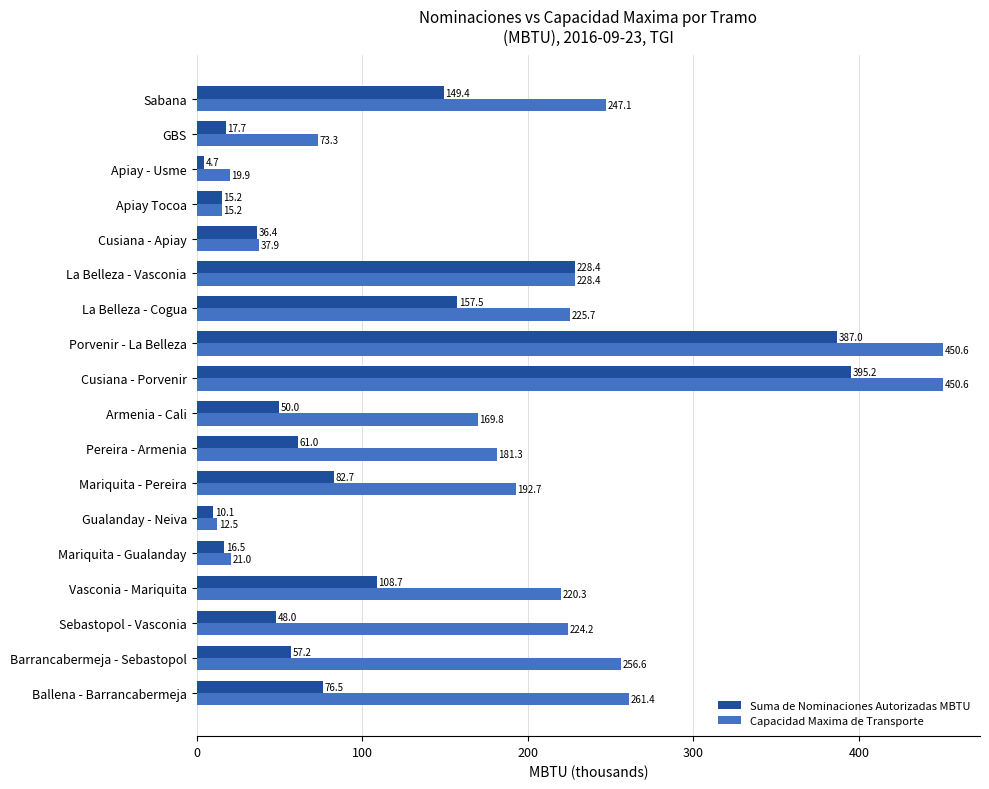

Where is Capacidad Maxima de Transporte nearest to the value 231?

La Belleza - Vasconia